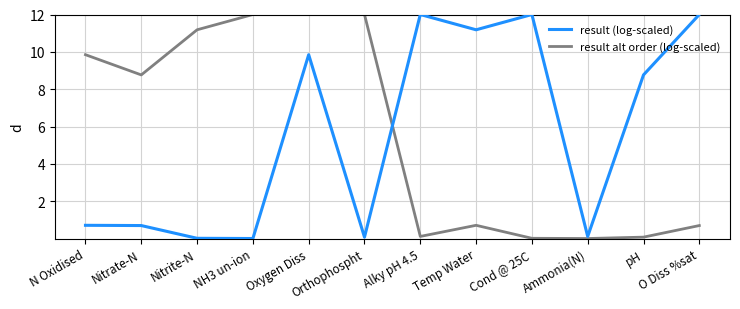

Where is result (log-scaled) nearest to the value 6?

pH